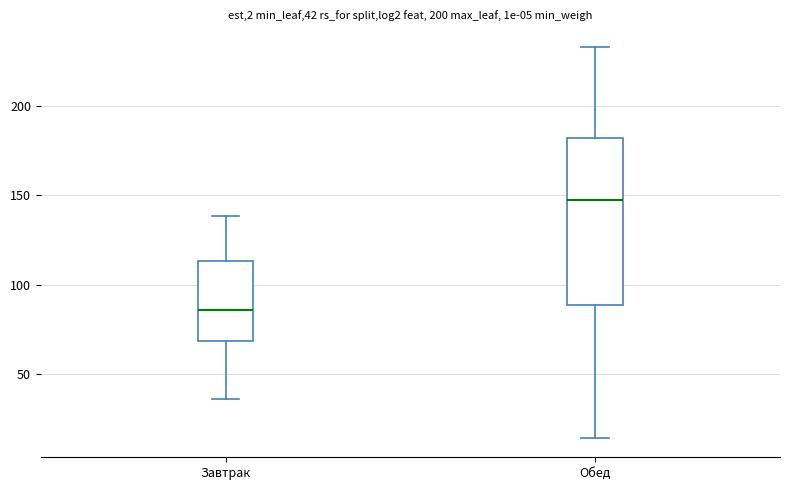

Comparing the boxes themselves (not the whiskers), which one is the tallest?

Обед